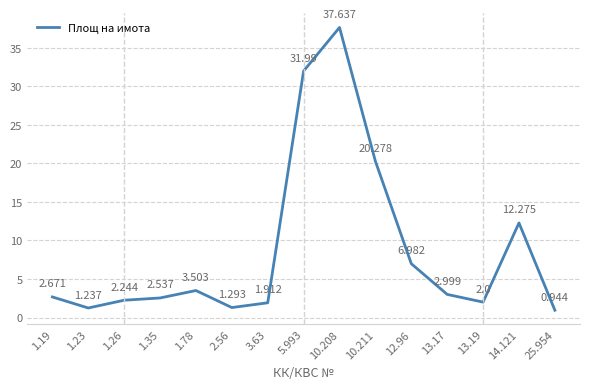

Is it true that the value at 1.35 is 2.5?

True